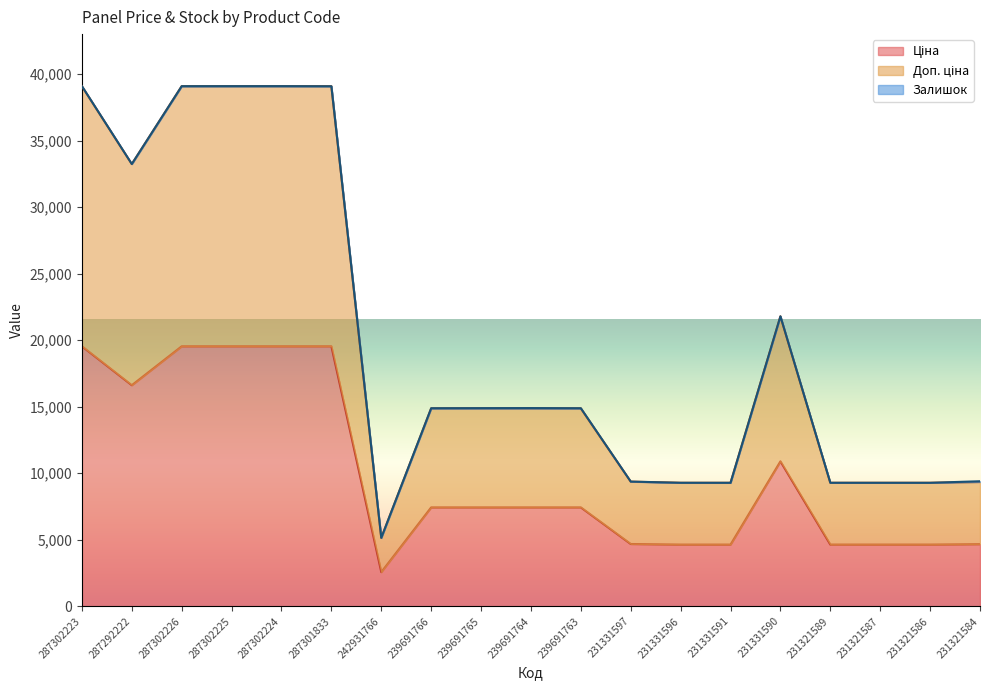

At which category does the chart reach its minimum across all series?

242931766